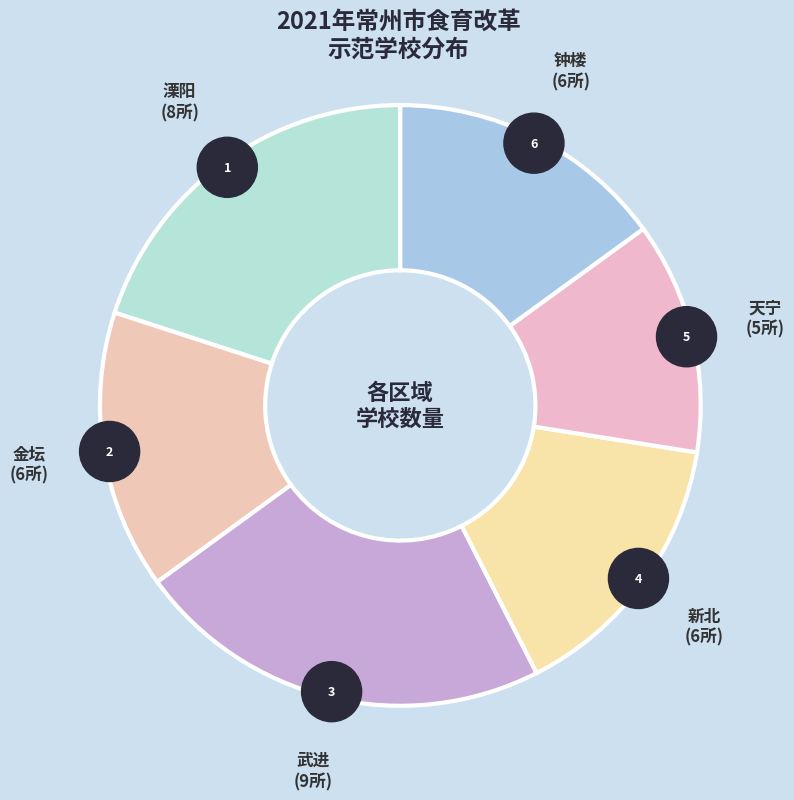

Do 溧阳 and 新北 together represent more than half of the pie?

No